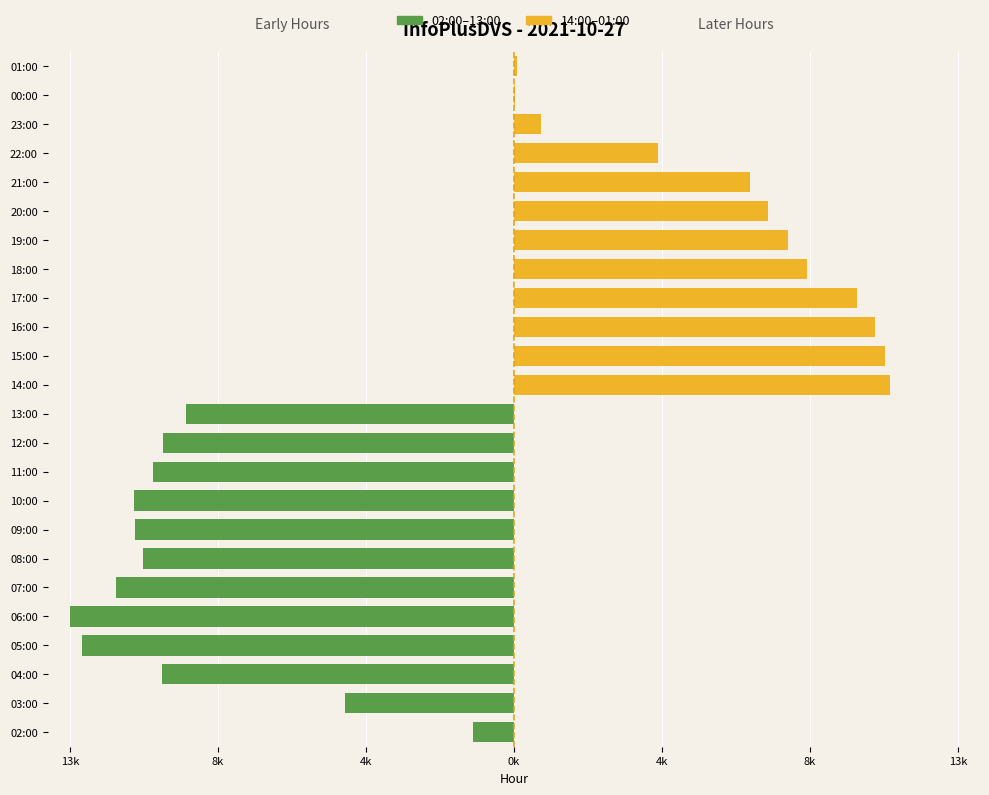

What are all the series names shown in the legend?

02:00–13:00, 14:00–01:00